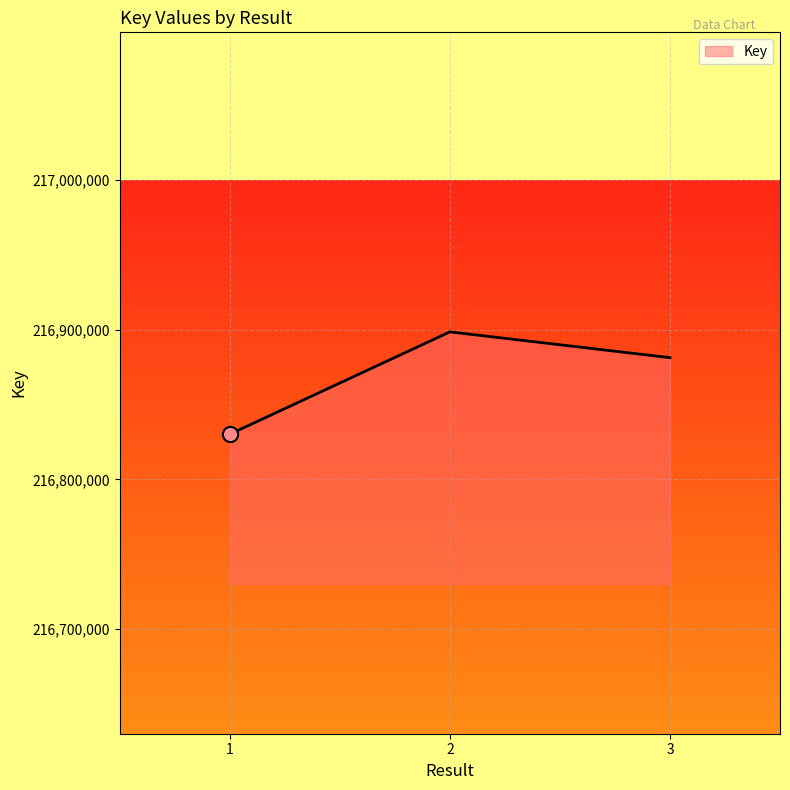

What is the change in value from 1 to 3?

+51083